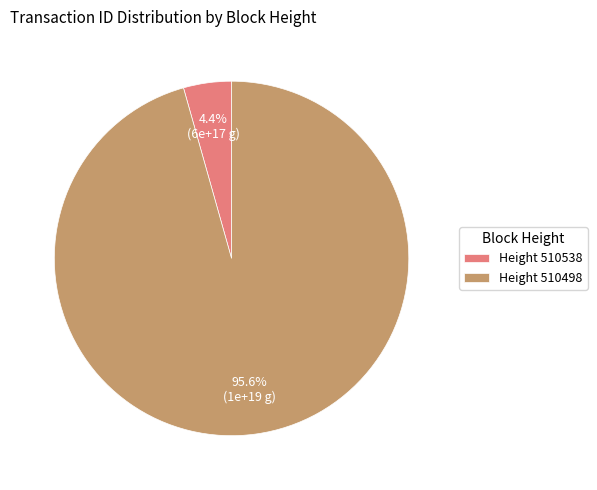

Does any single category account for the majority?

Yes